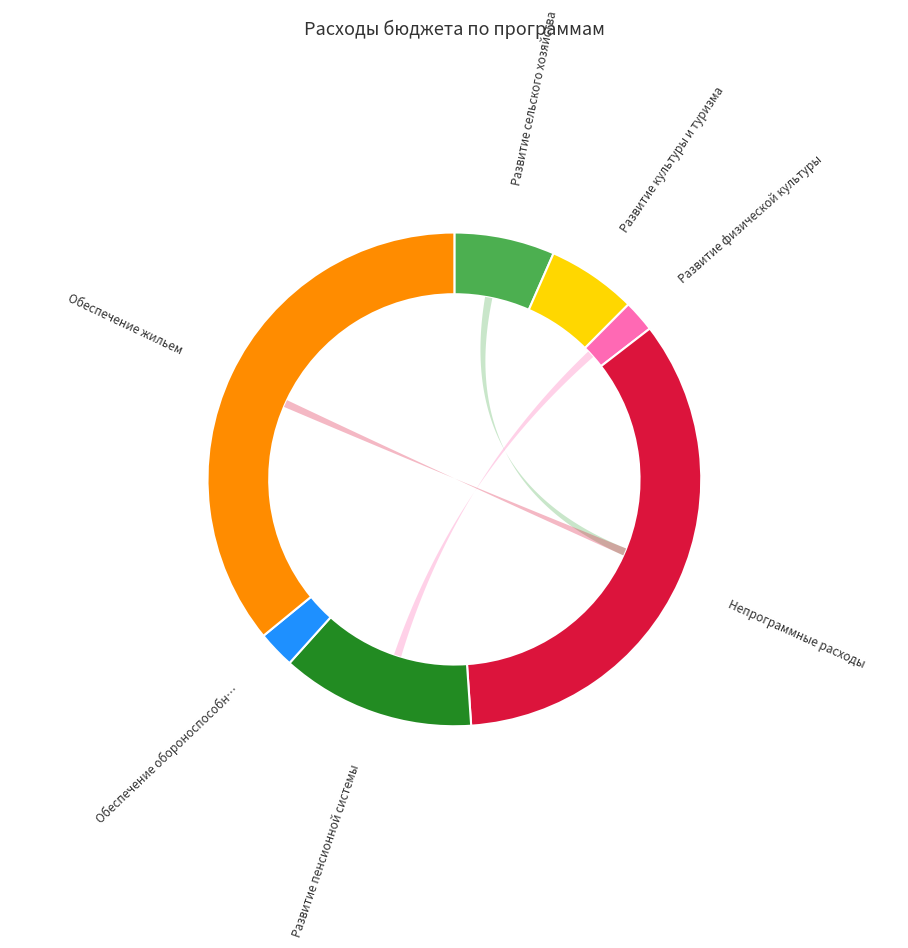

To the nearest percent, what percentage of the pie is Развитие пенсионной системы?

13%